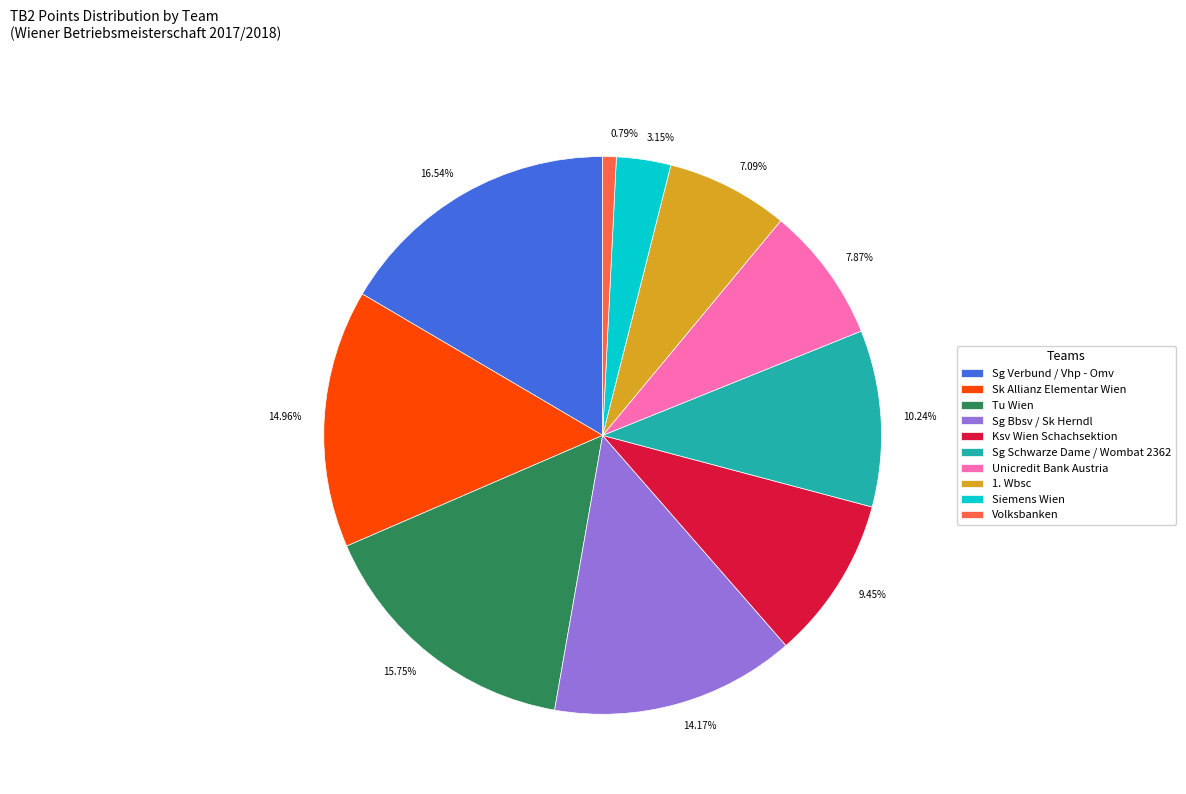

To the nearest percent, what is the difference between the largest and smallest slice percentages?

16%